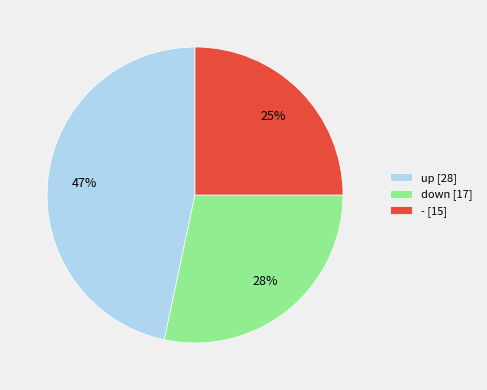

True or false: - accounts for 25% of the total.

True